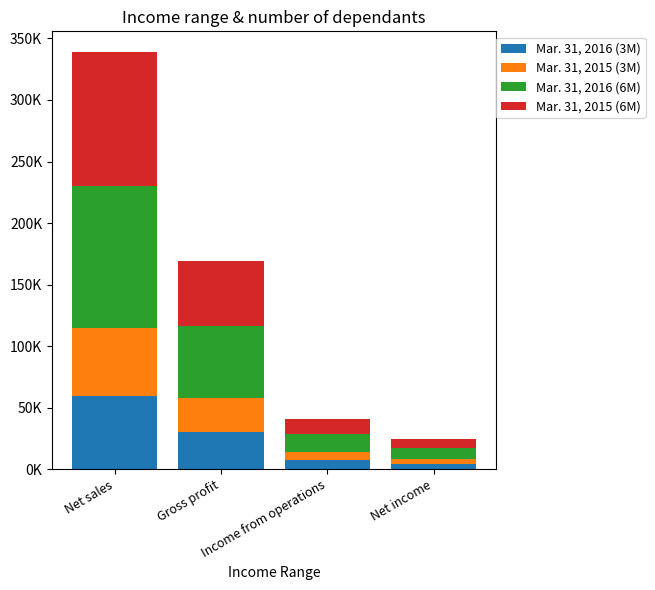

At which category is the sum across all series the highest?

Net sales